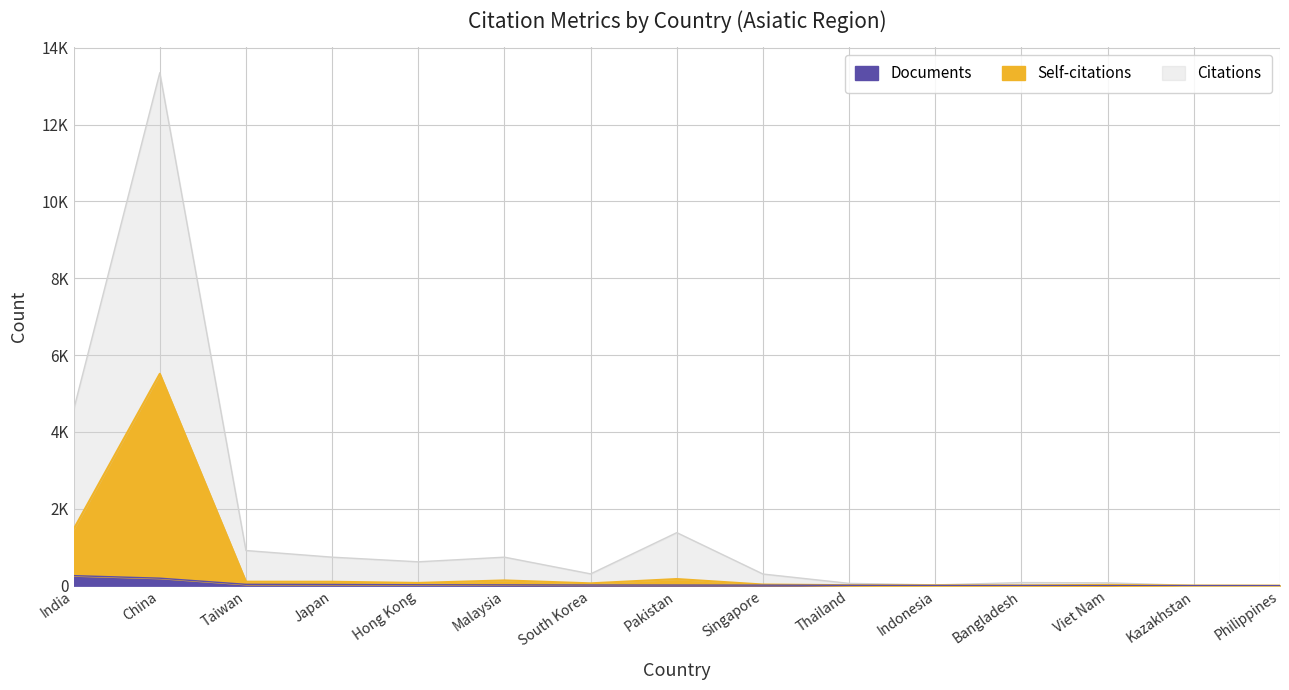

The Self-citations series shows 20 at Viet Nam. True or false?

True